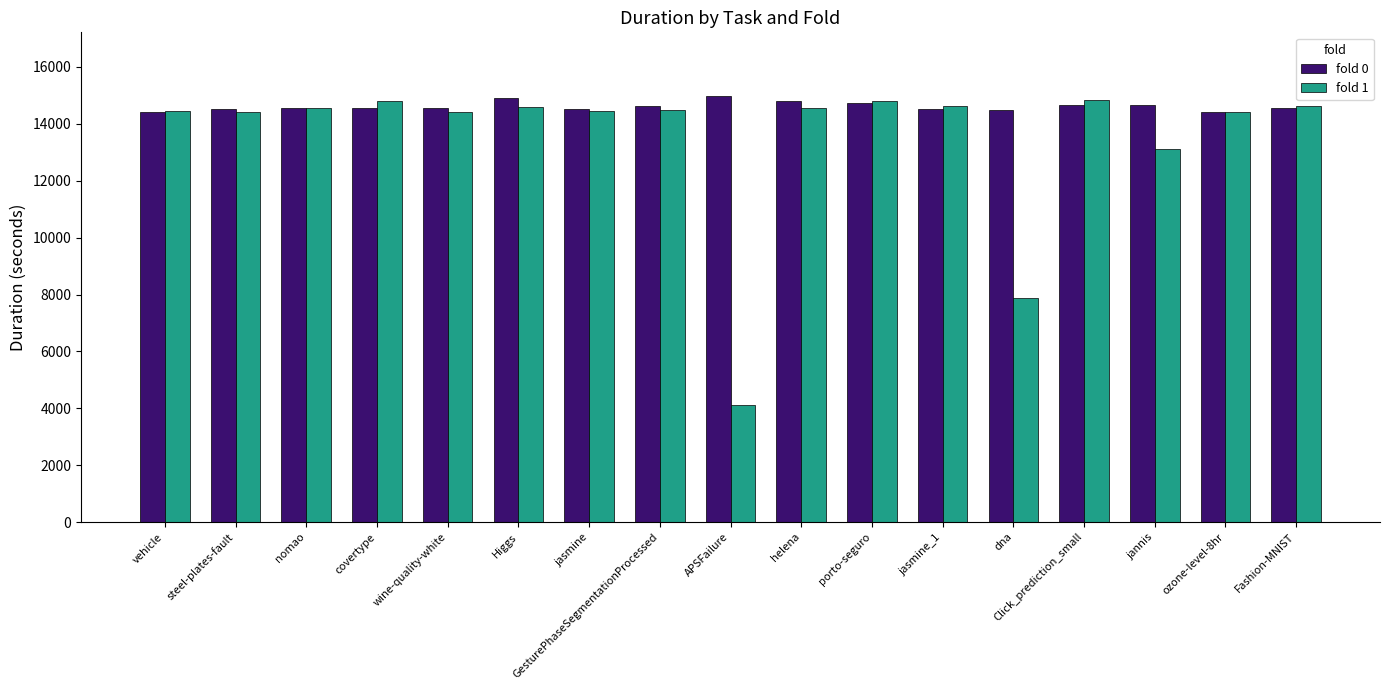

At which label is fold 1 closest to 9474?

dna